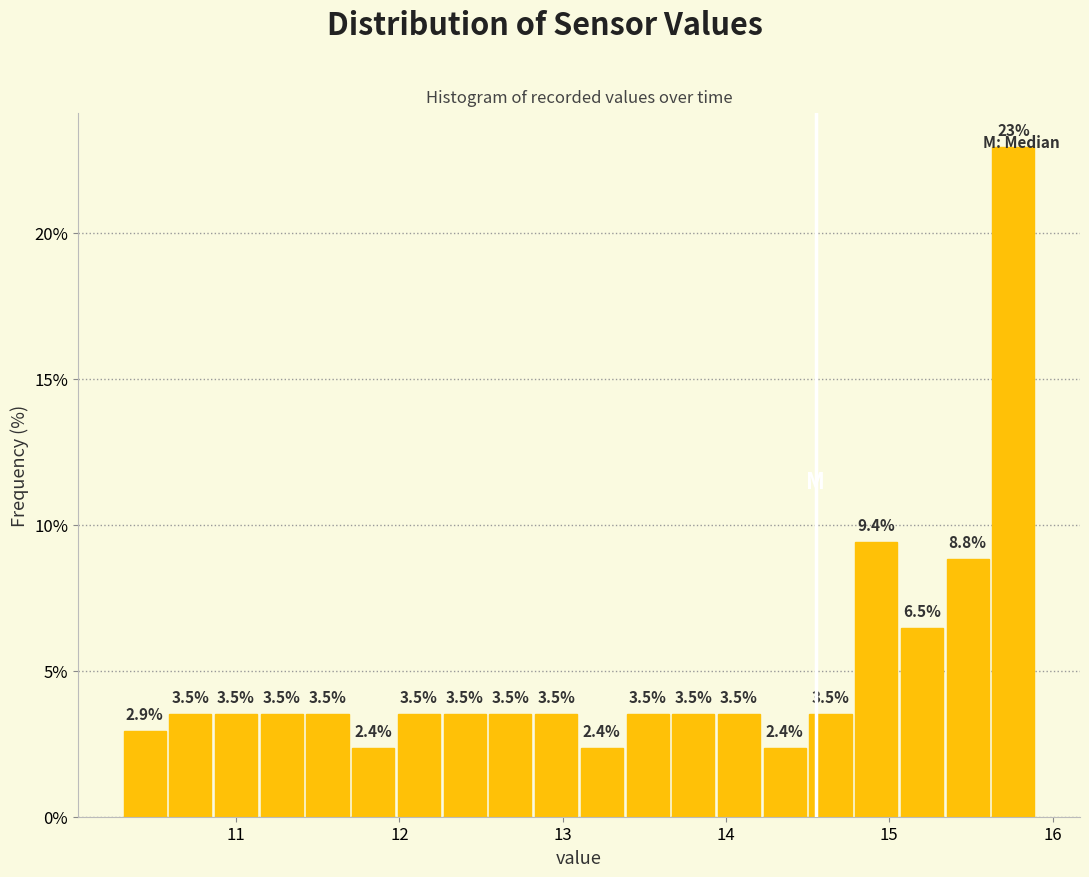

Around what value on the x-axis is the tallest bar? Give the approximate position of its centre, as read against the axis.

15.8